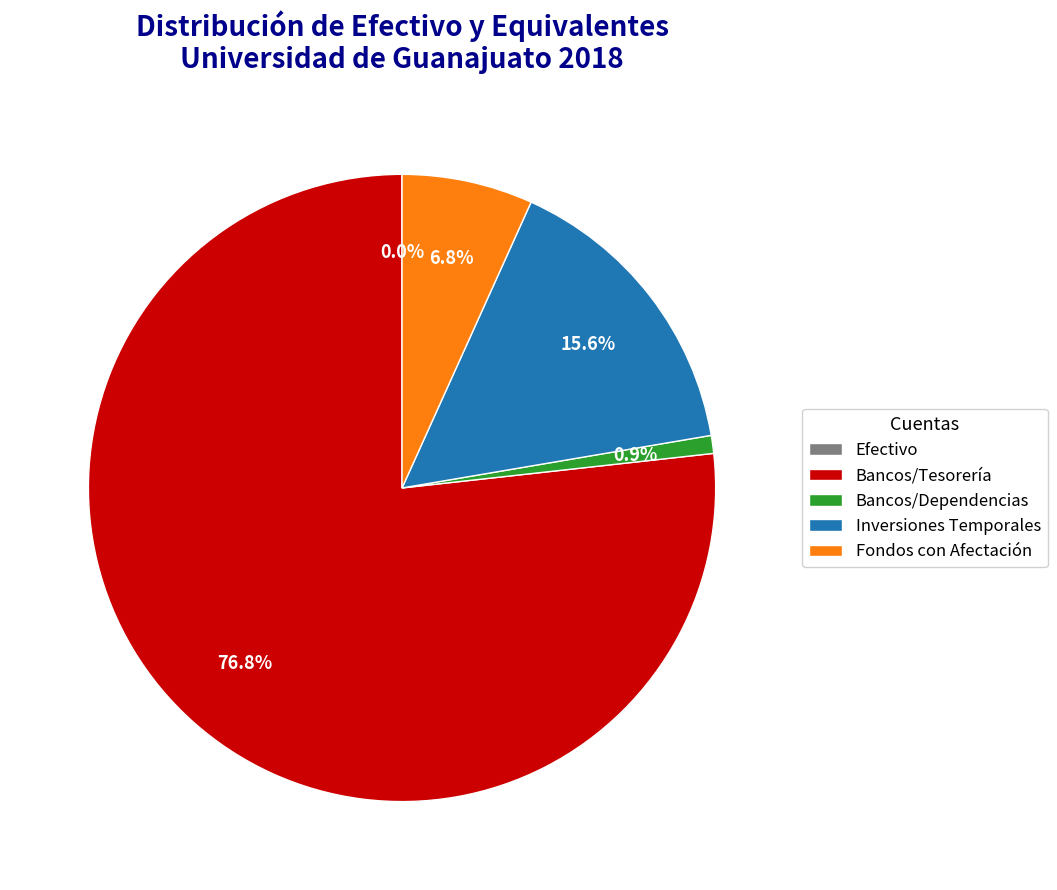

Which has a higher value, Bancos/Dependencias or Fondos con Afectación?

Fondos con Afectación